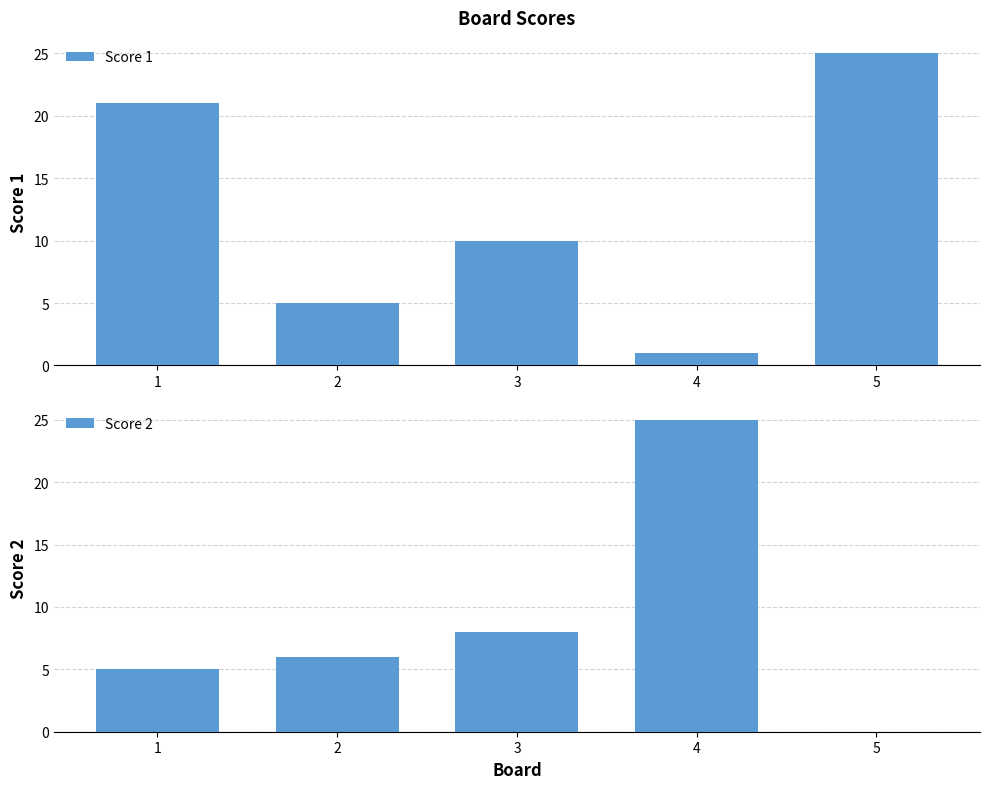

Where is Score 2 nearest to the value 12?

3